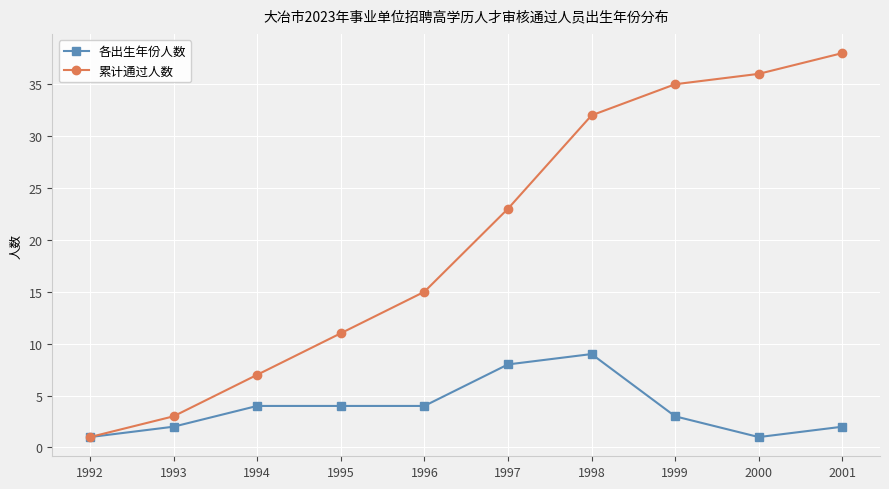

Which series has the widest spread of values?

累计通过人数